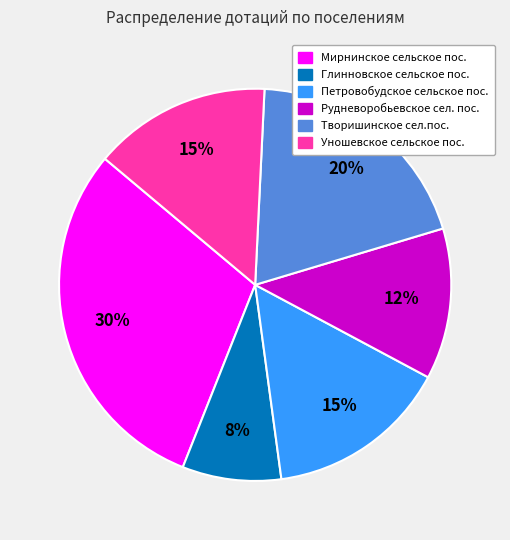

Does any single category account for the majority?

No